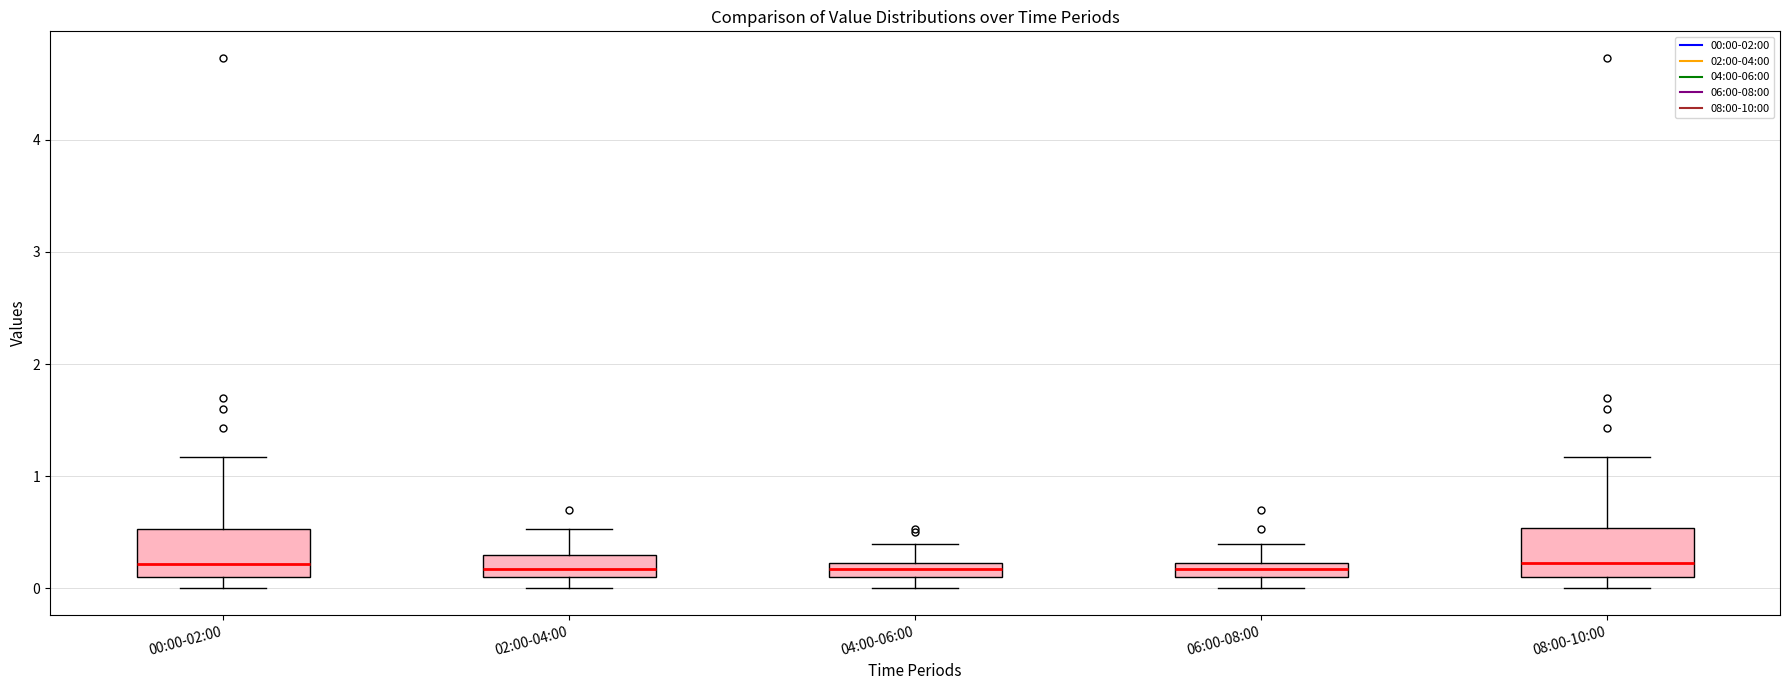

Where does the upper whisker of the box for 06:00-08:00 end on the y-axis? The values are not printed on the chart, so give them approximately, as read against the axis.

0.4